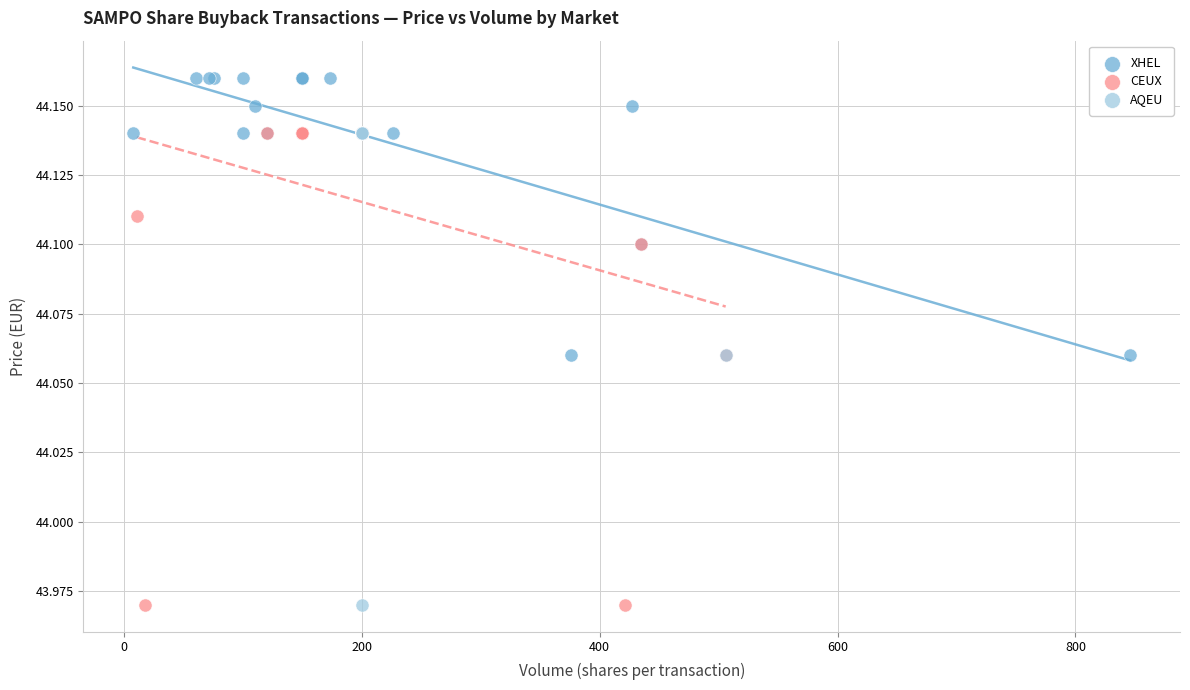

What are all the series names shown in the legend?

XHEL, CEUX, AQEU